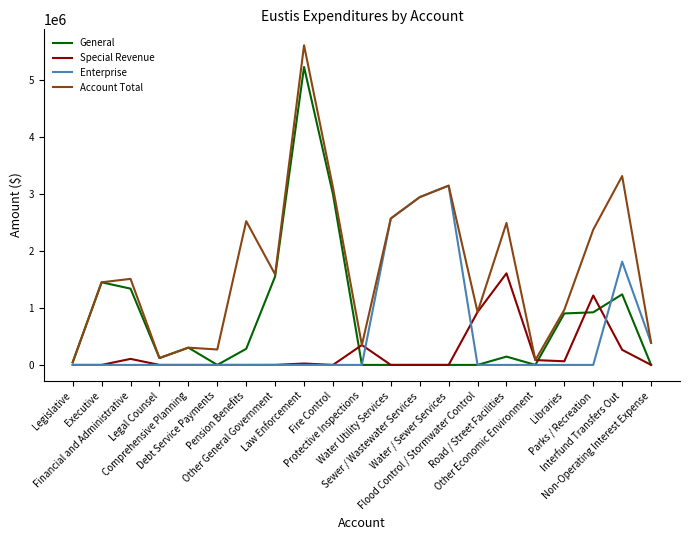

What is the total value across all series at Water Utility Services?

5137764